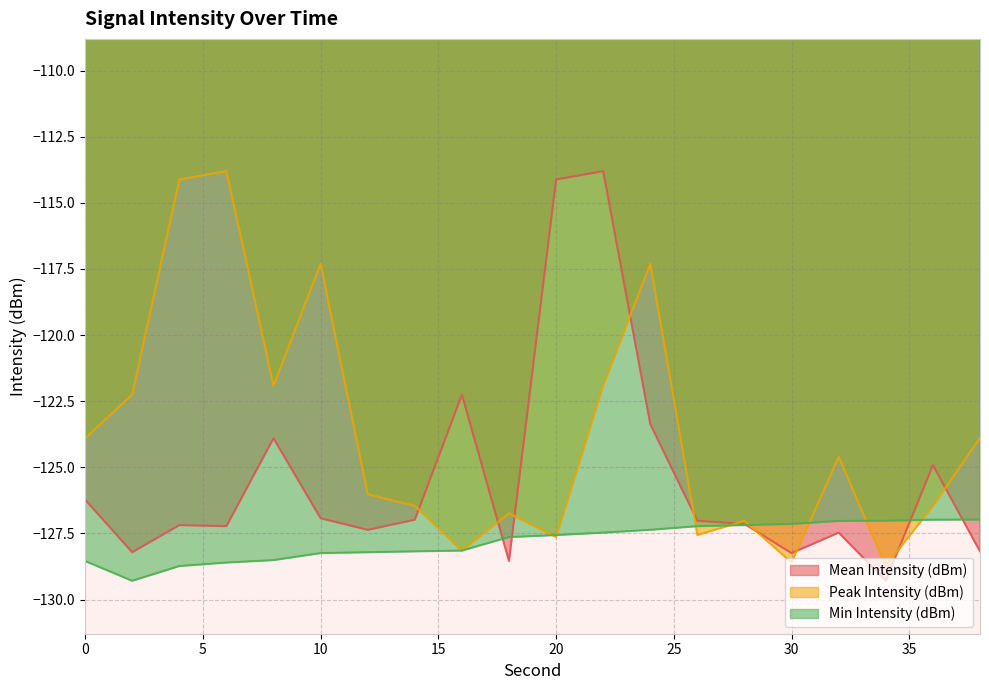

True or false: Min Intensity (dBm) and Peak Intensity (dBm) intersect in this chart.

True